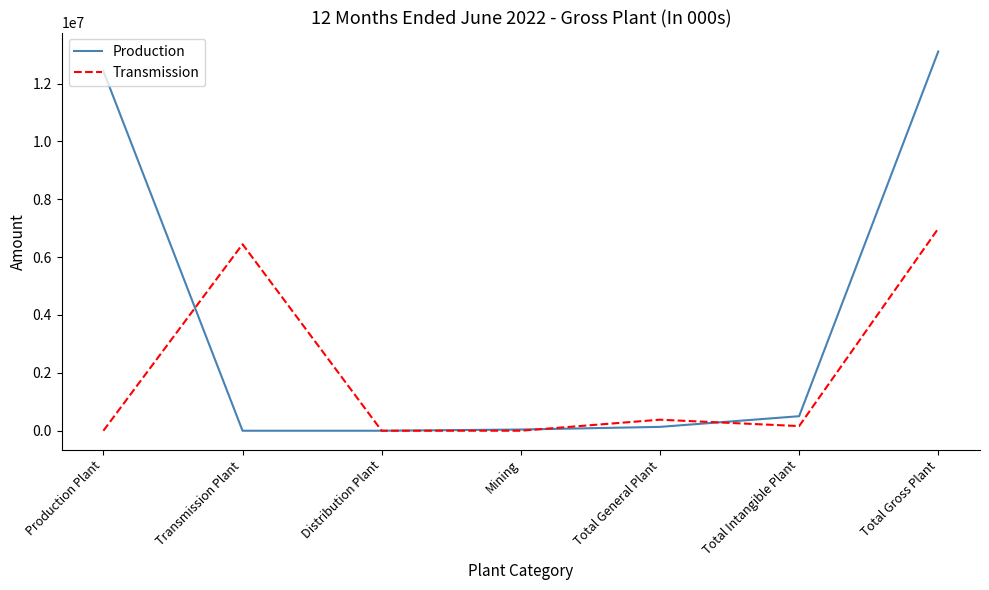

At which category is the sum across all series the highest?

Total Gross Plant